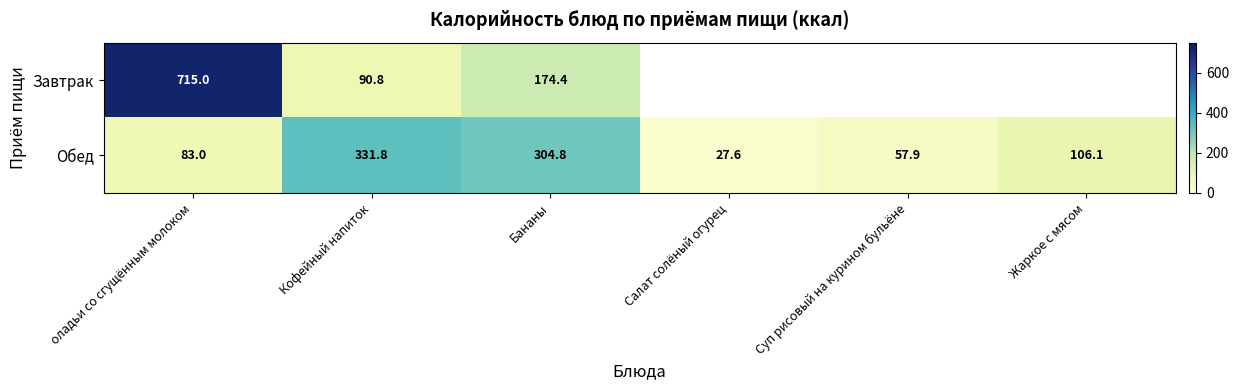

The value of Завтрак at Кофейный напиток is 90.8. True or false?

True